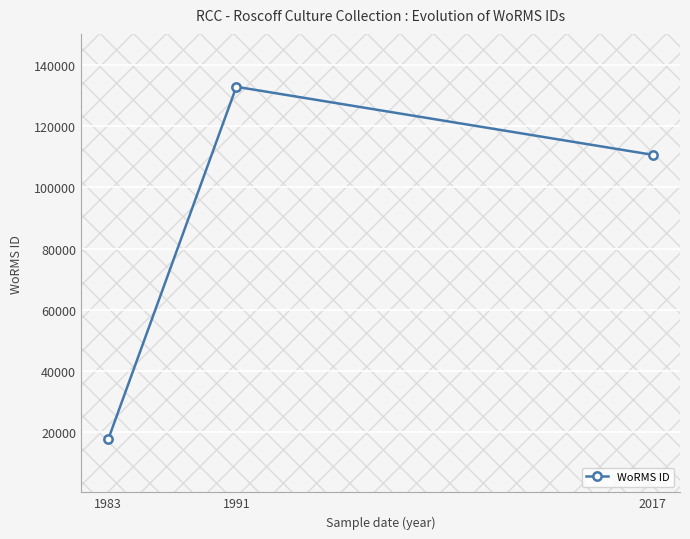

Which category has the lowest value across all series?

1983